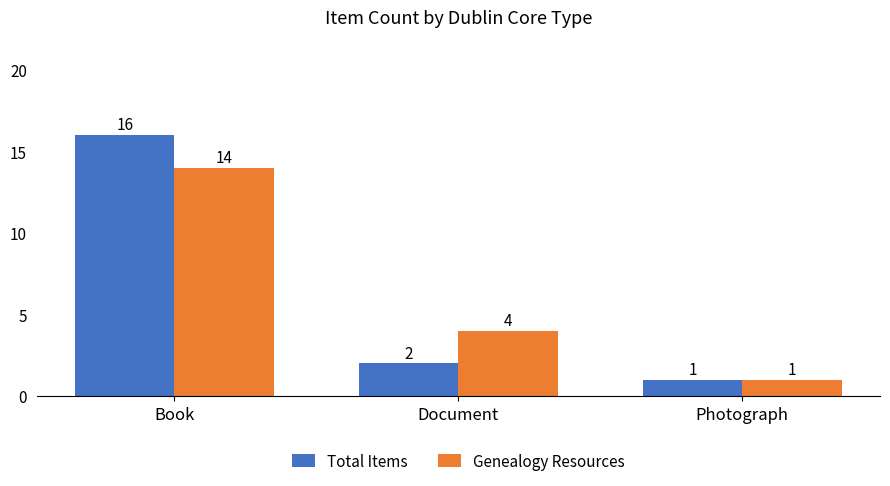

How many data points does each series have?

3